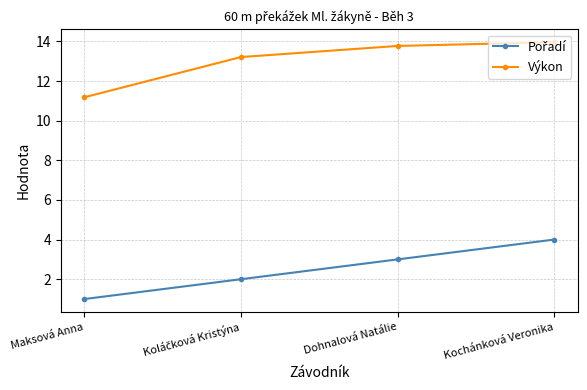

What position from the left is Dohnalová Natálie?

3